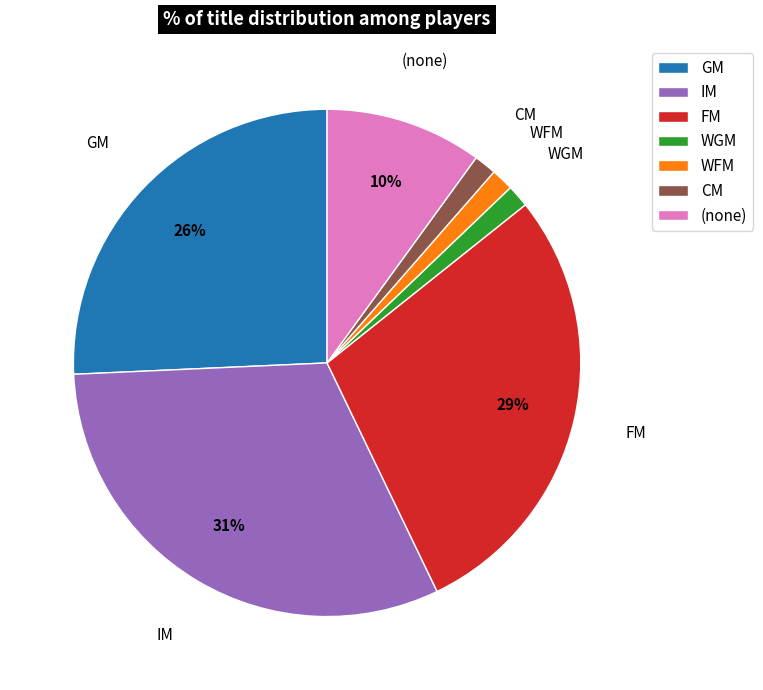

The WFM slice represents 8% of the pie. True or false?

False